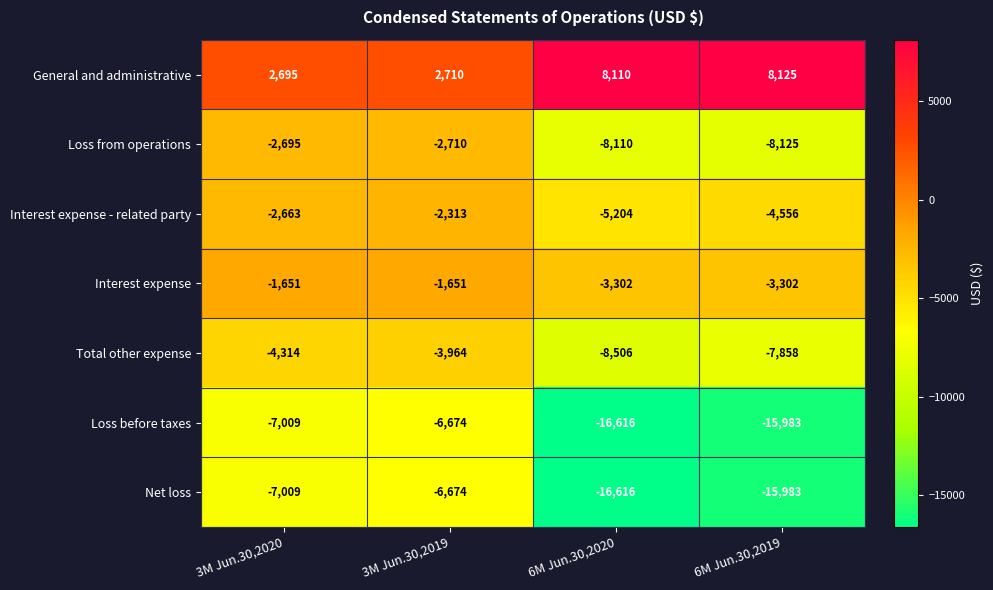

List the labels in order of Total other expense value, largest first.

3M Jun.30,2019, 3M Jun.30,2020, 6M Jun.30,2019, 6M Jun.30,2020